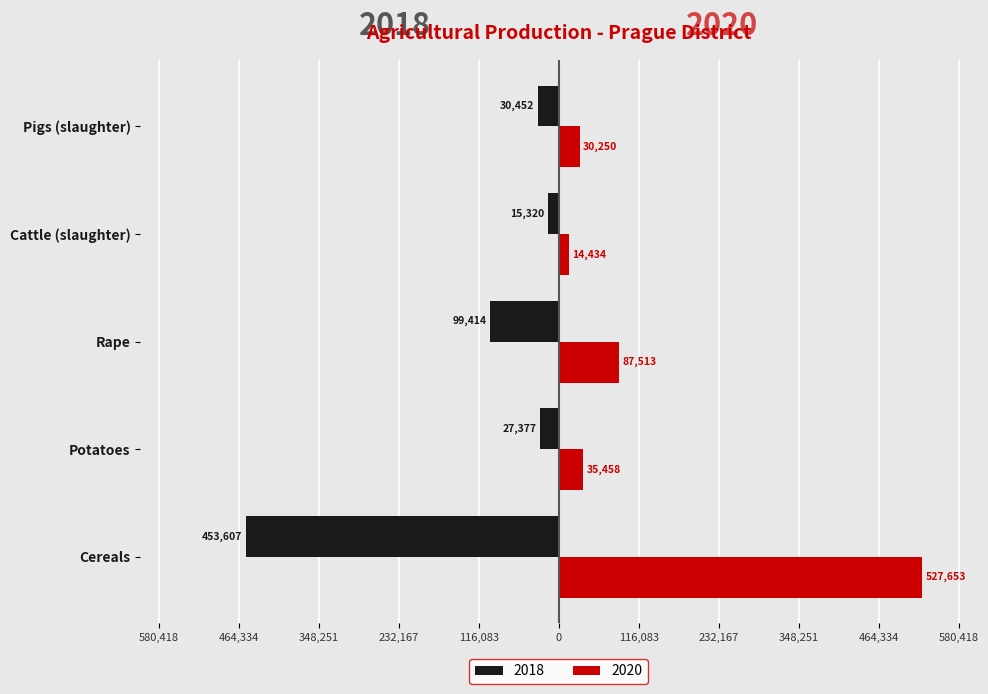

Is the value of 2018 at Cattle (slaughter) greater than the value of 2020 at Cereals?

No